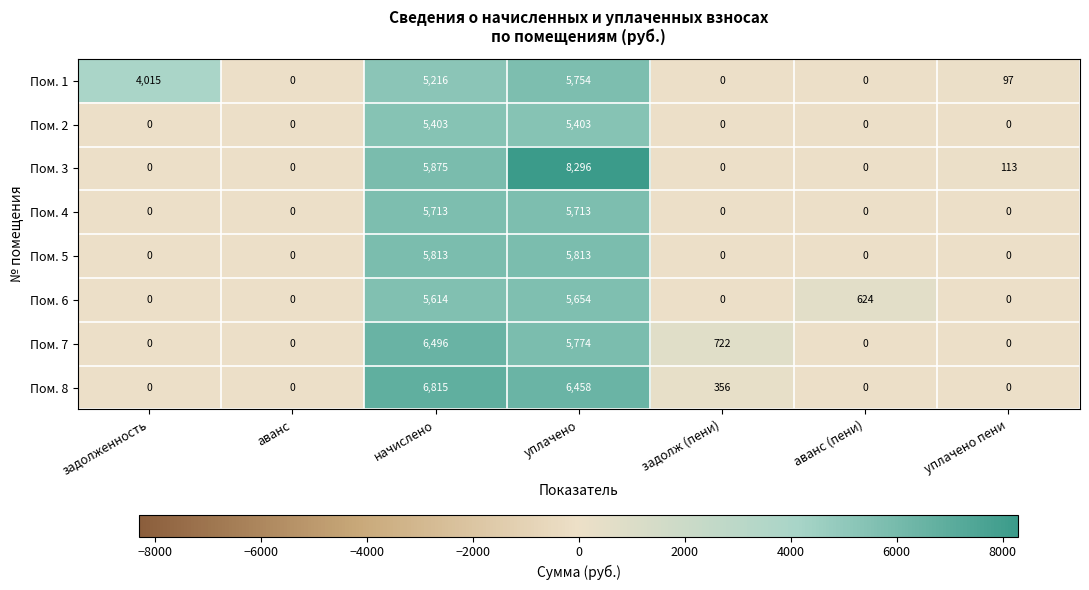

Which series has the widest spread of values?

Пом. 3